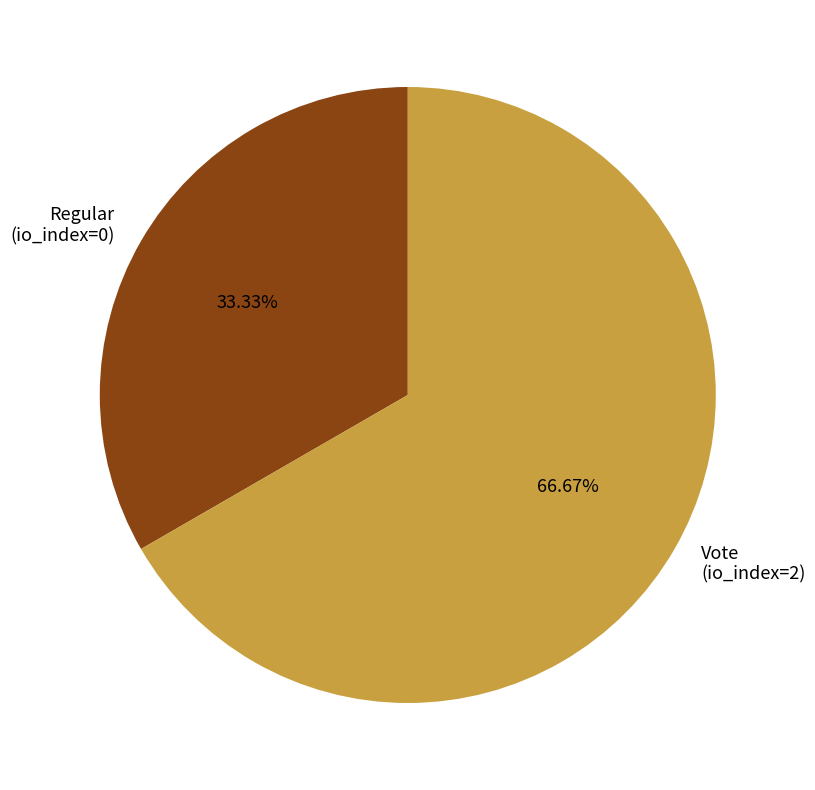

To the nearest percent, what is the combined percentage of Regular (io_index=0) and Vote (io_index=2)?

100%